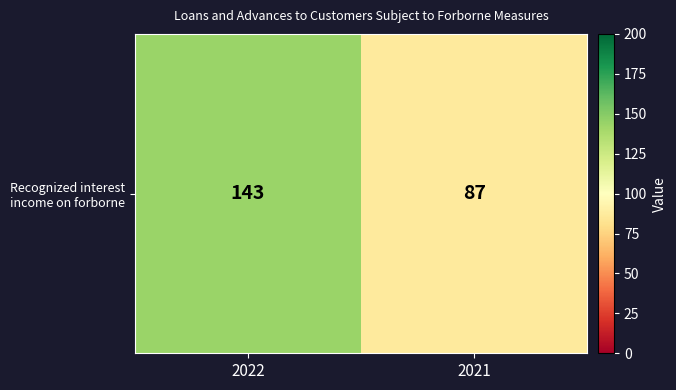

Is it true that the value at 2021 is 87?

True